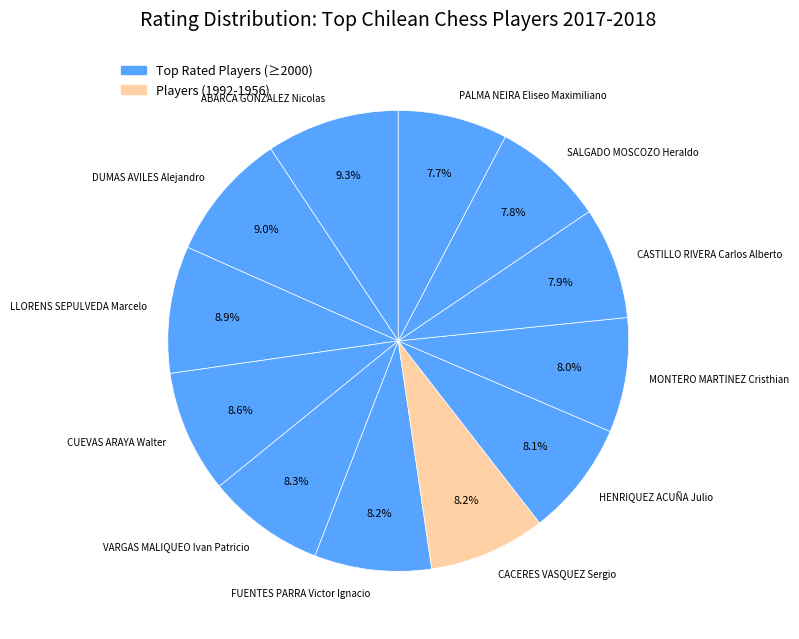

Is there a majority slice in this chart?

No